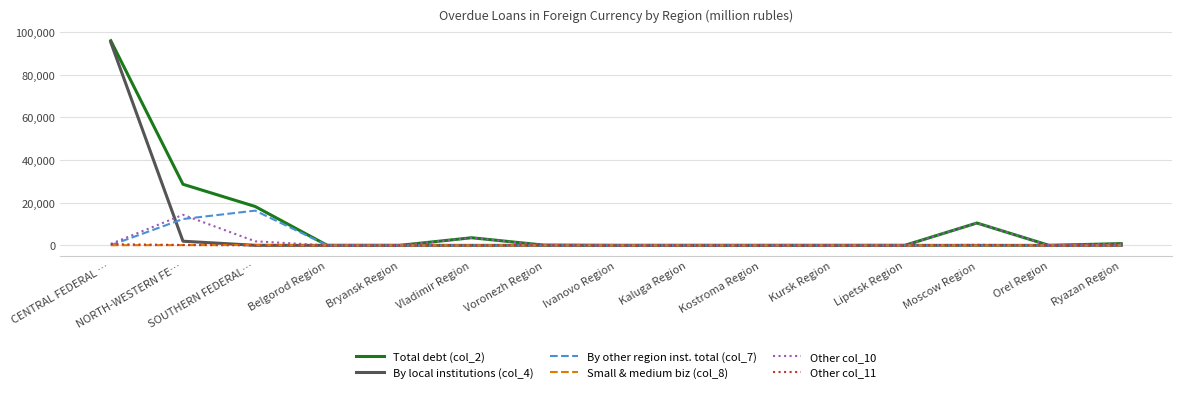

Which label corresponds to the largest value in the chart?

CENTRAL FEDERAL …